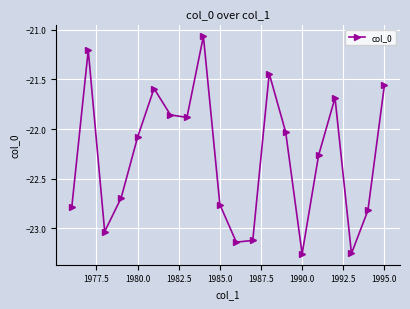

Count the number of categories in the chart.

20